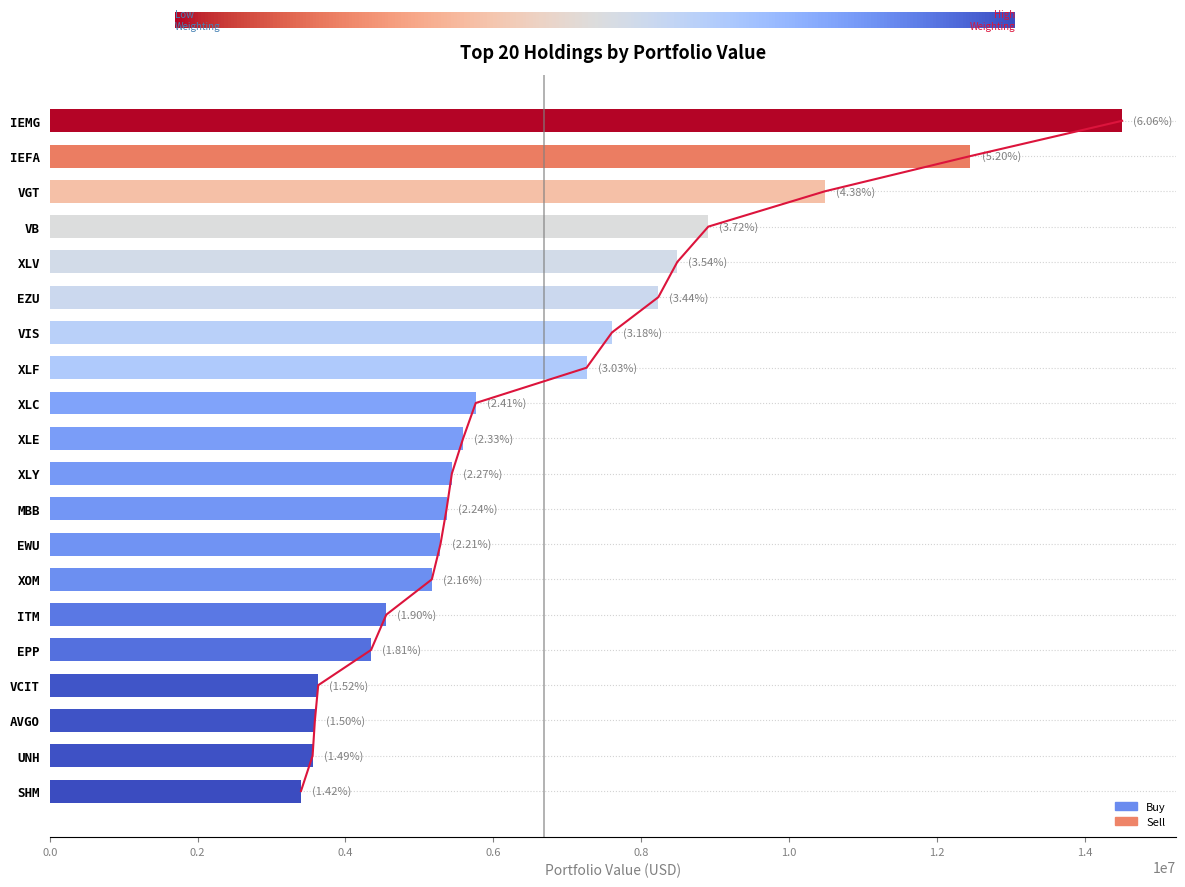

Approximately how many times larger is the value at AVGO compared to XLE?

0.6